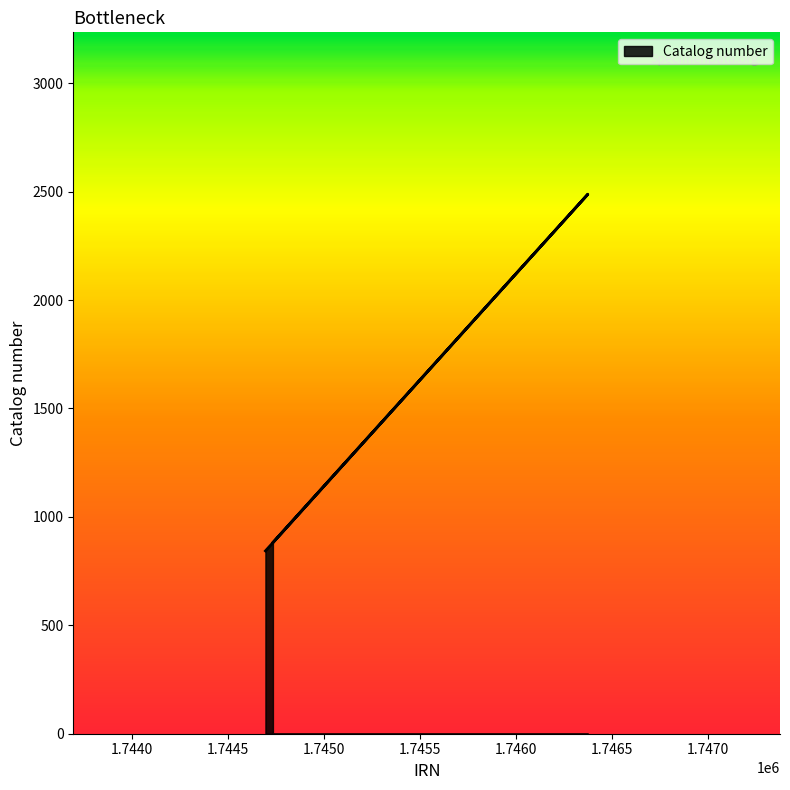

Is it true that the value at 1744696 is 247?

False